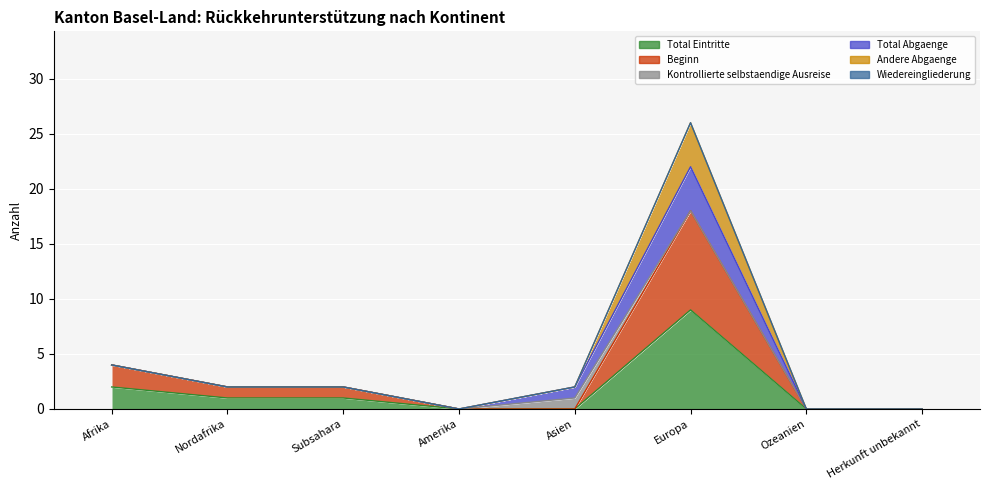

What is the maximum value for Total Eintritte?

9